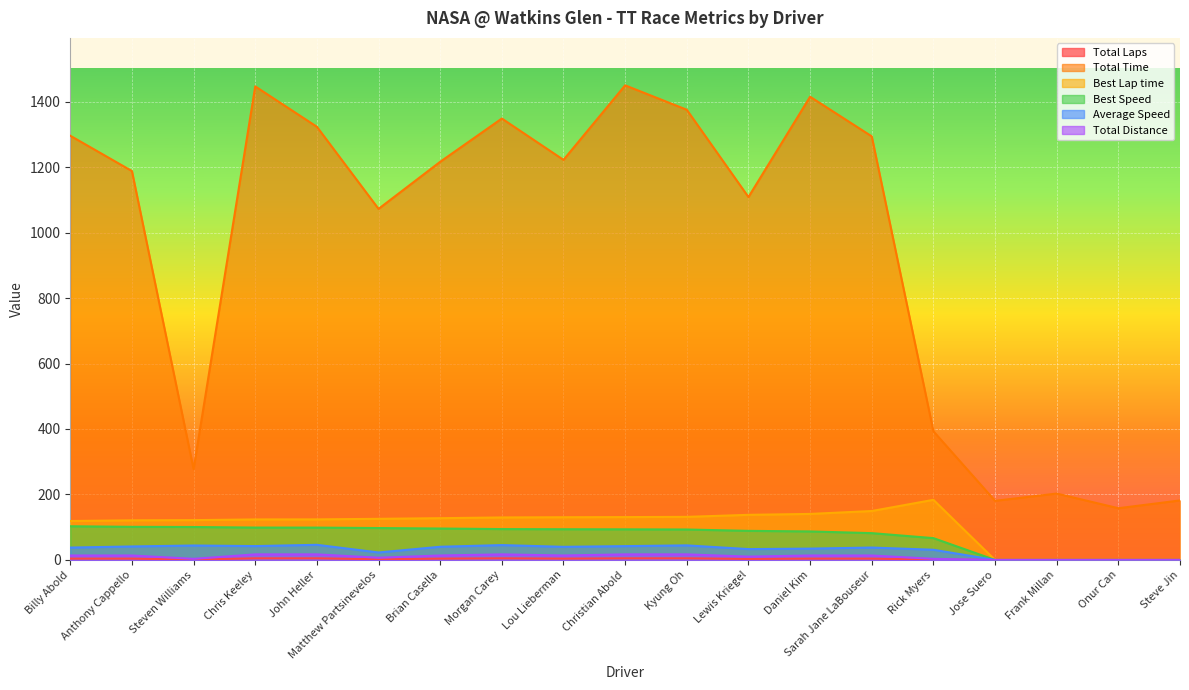

What is the sum of the Average Speed values at Steven Williams and Morgan Carey?

89.5